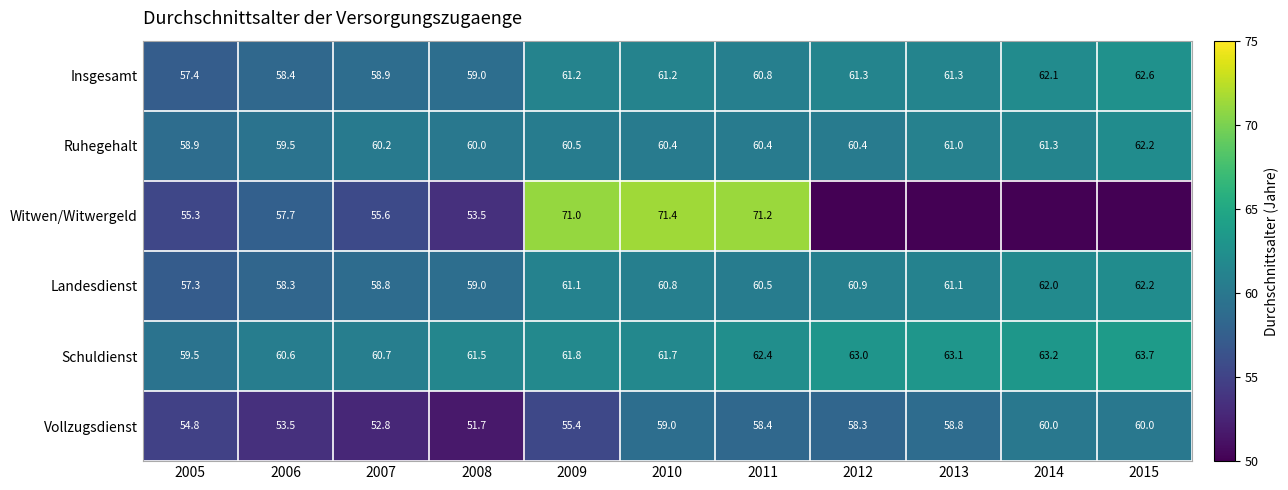

What is the maximum value for Ruhegehalt?

62.2